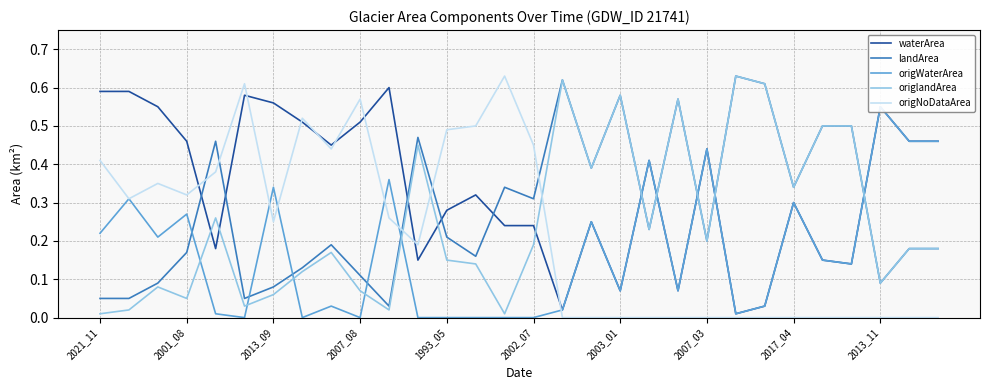

Which category has the highest value in the waterArea series?

10